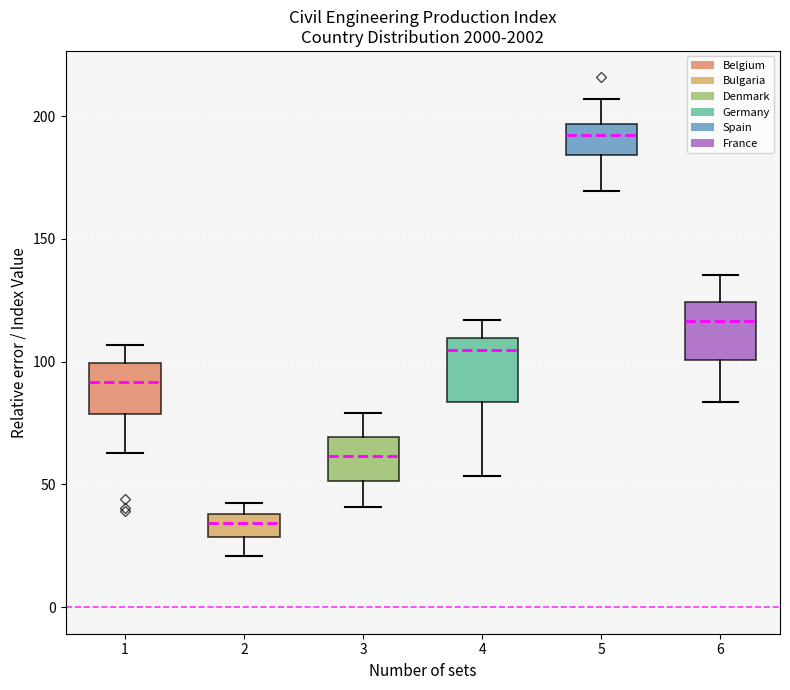

Reading left to right, transcribe this box plot: for each box, give where its median line is, the range the box spans, and where its two whiskers end, as read against the y-axis. The values are not printed on the chart, so give them approximately, as read against the axis.

1: median 90, box 80 to 100, whiskers 65 to 105
2: median 35, box 30 to 40, whiskers 20 to 40 (above the box's upper edge)
3: median 60, box 50 to 70, whiskers 40 to 80
4: median 105, box 85 to 110, whiskers 55 to 115
5: median 190, box 185 to 195, whiskers 170 to 205
6: median 115, box 100 to 125, whiskers 85 to 135